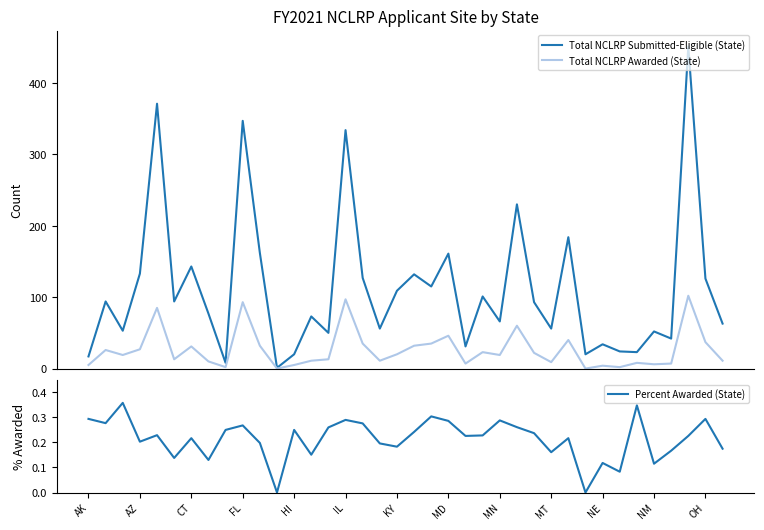

True or false: Total NCLRP Submitted-Eligible (State) and Total NCLRP Awarded (State) intersect in this chart.

False